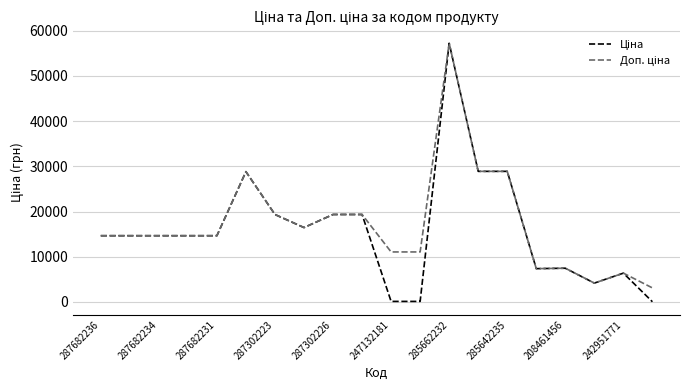

At which label does Доп. ціна first exceed 14649?

287682236